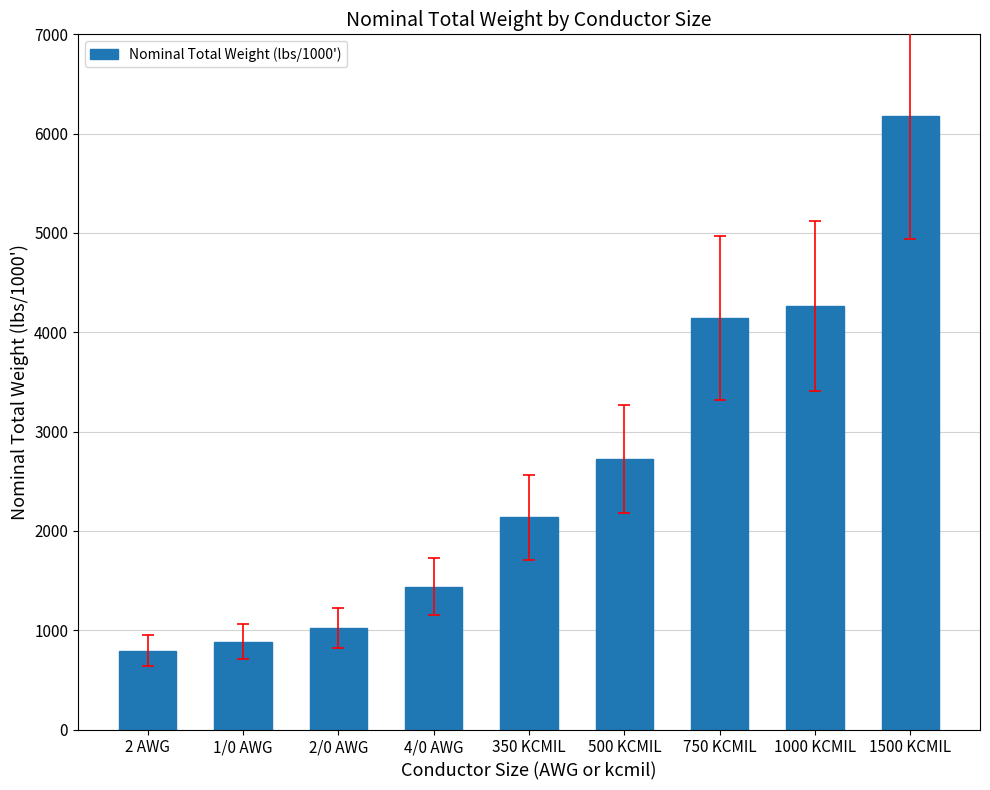

Which label corresponds to the largest value in the chart?

1500 KCMIL